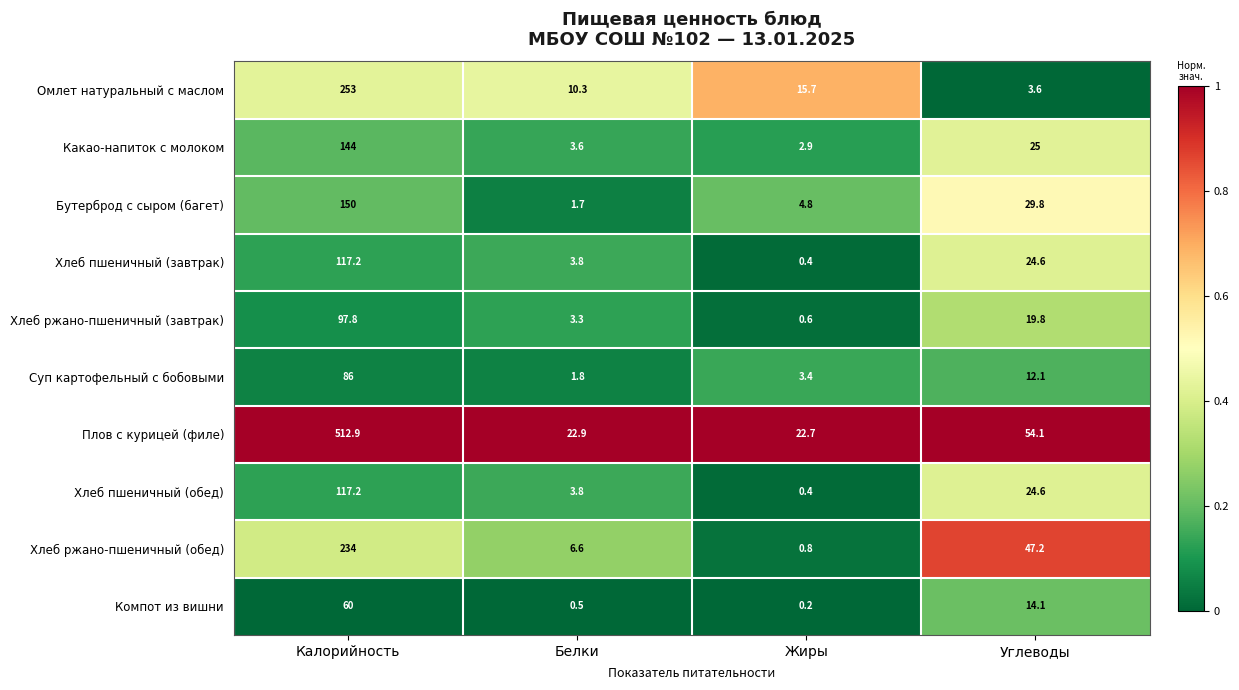

Is it true that Плов с курицей (филе) equals 512.9 at Калорийность?

True